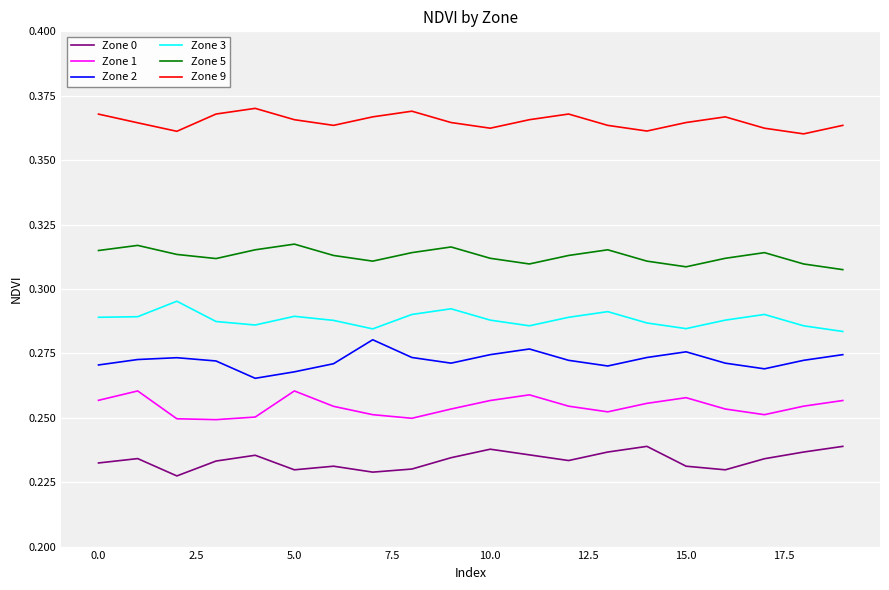

True or false: Zone 0 has more than 1 points higher than both neighbors.

True